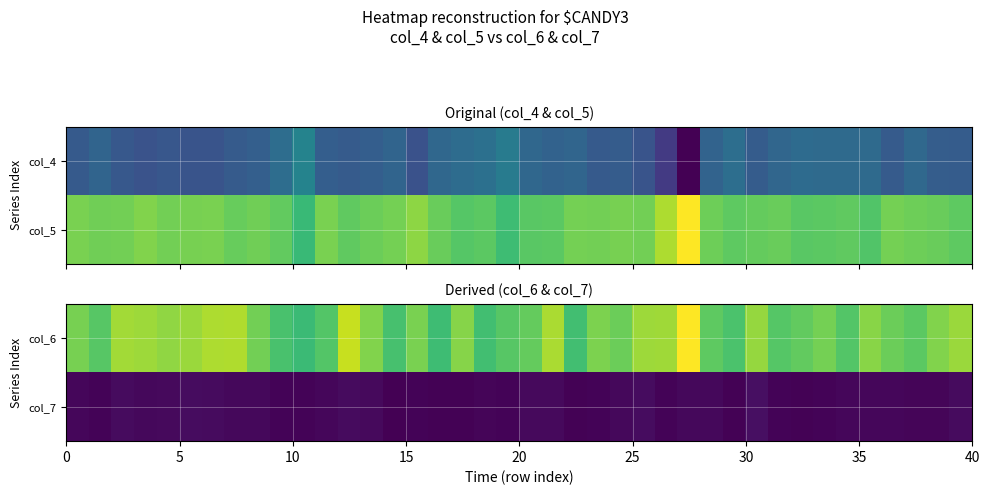

What is the minimum value shown in the chart?

18